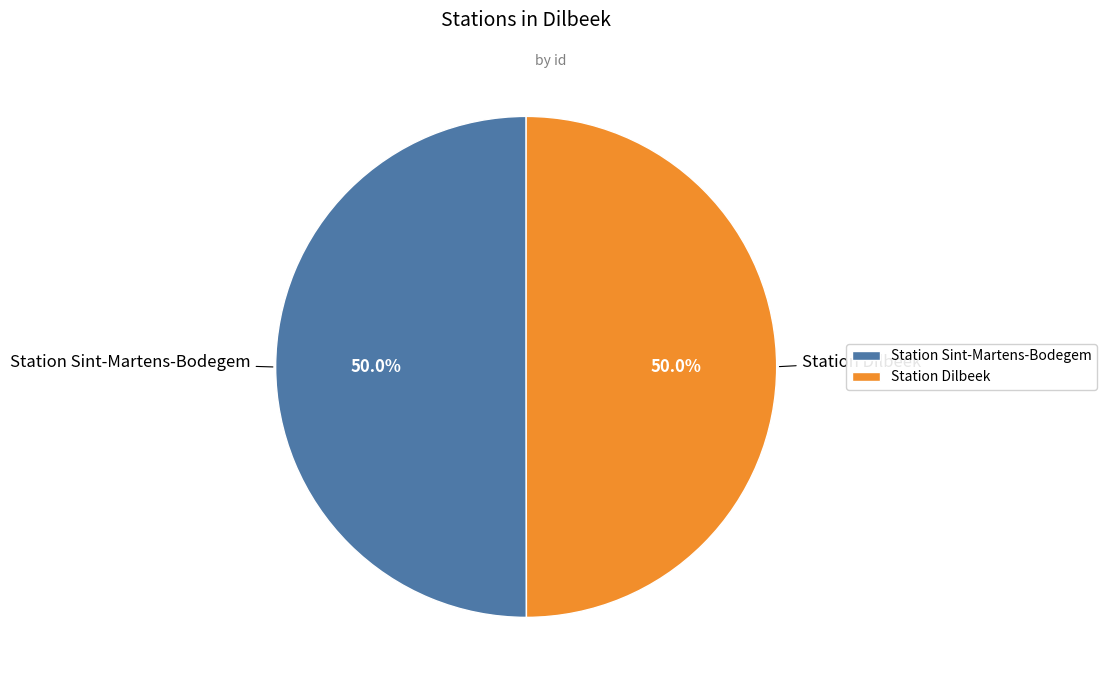

Combined, what portion of the pie is Station Dilbeek and Station Sint-Martens-Bodegem?

100.0%